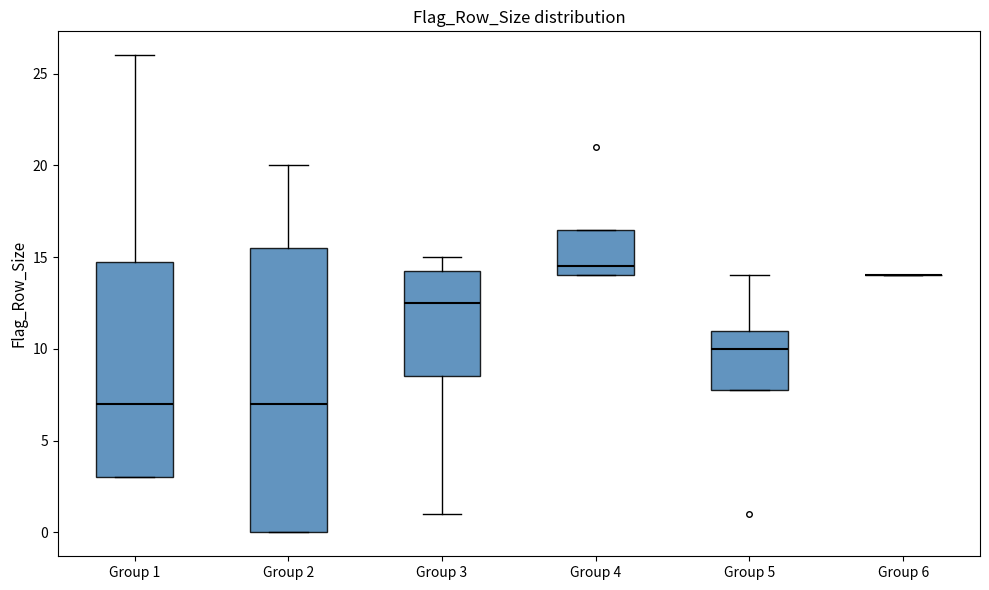

Where does the upper whisker of the box for Group 2 end on the y-axis? The values are not printed on the chart, so give them approximately, as read against the axis.

20.0